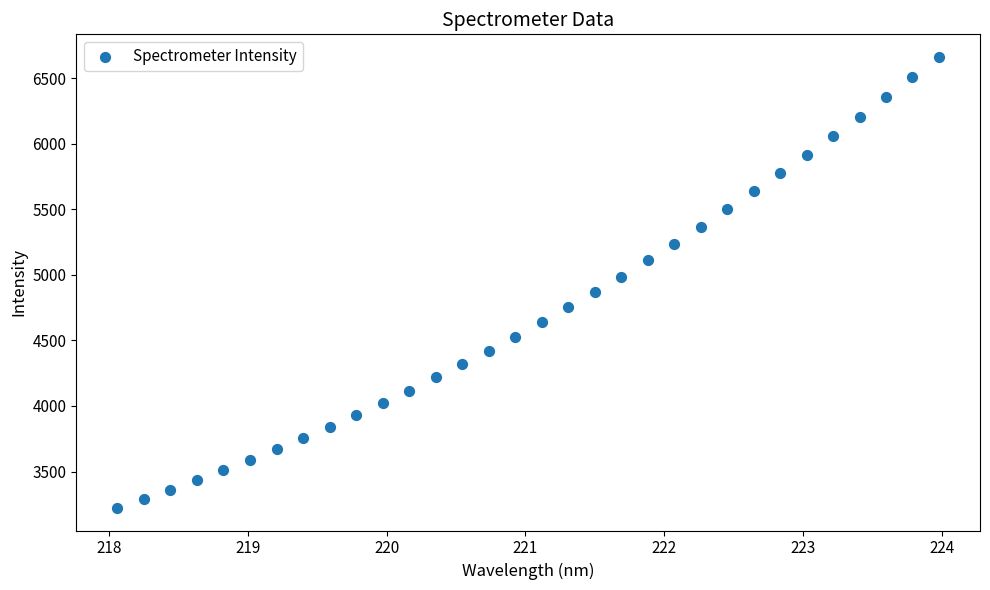

What is the range of Y values (max minus min)?

3438.4